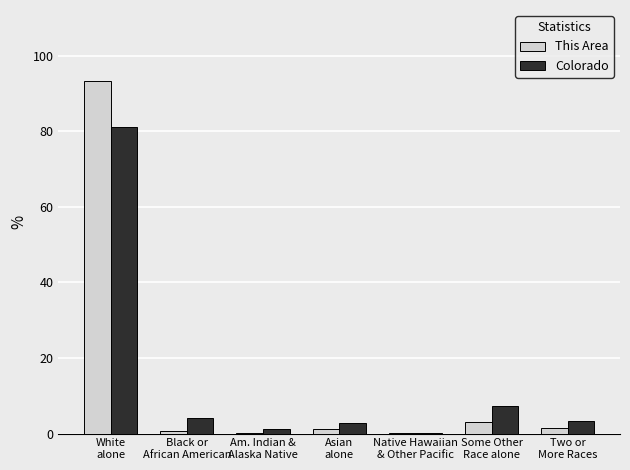

What is the spread (max minus min) of values at Black or
African American?

3.5